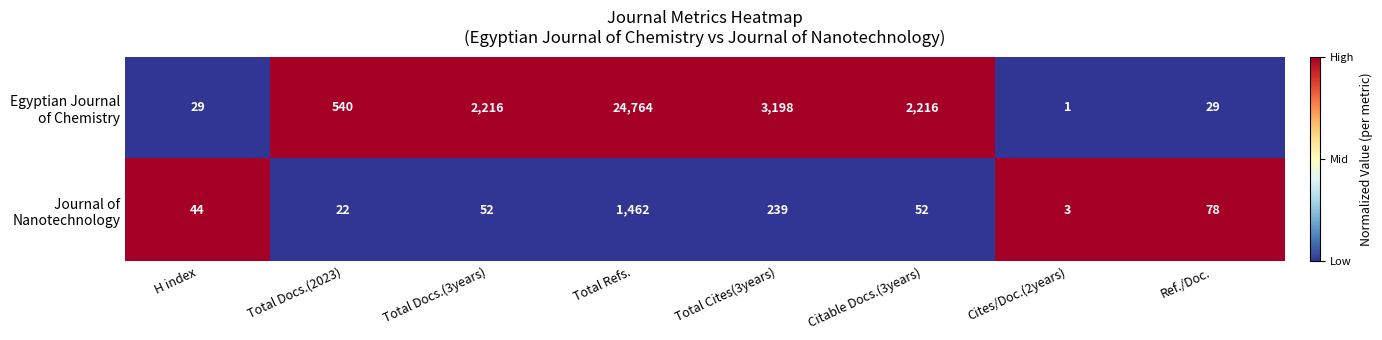

What is the total value across all series at Ref./Doc.?

107